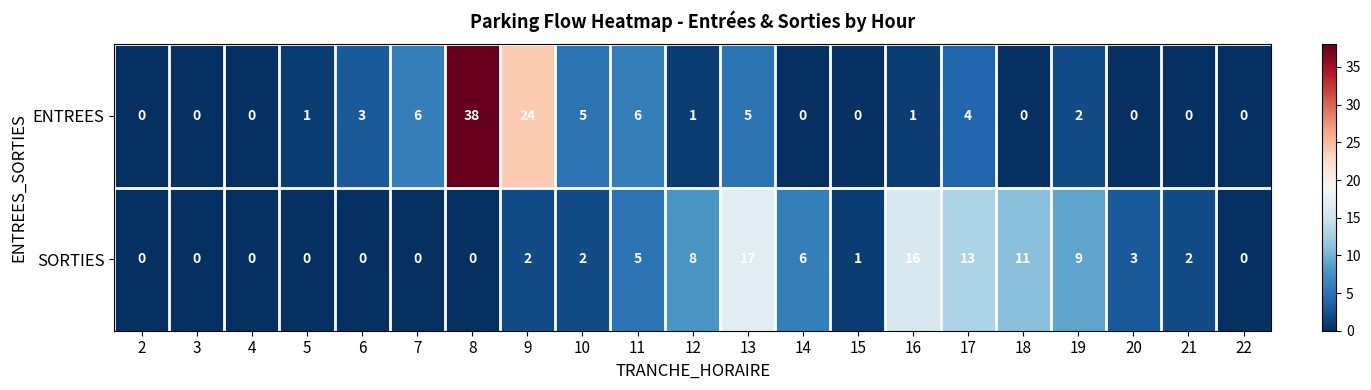

The value of ENTREES at 2 is -14. True or false?

False